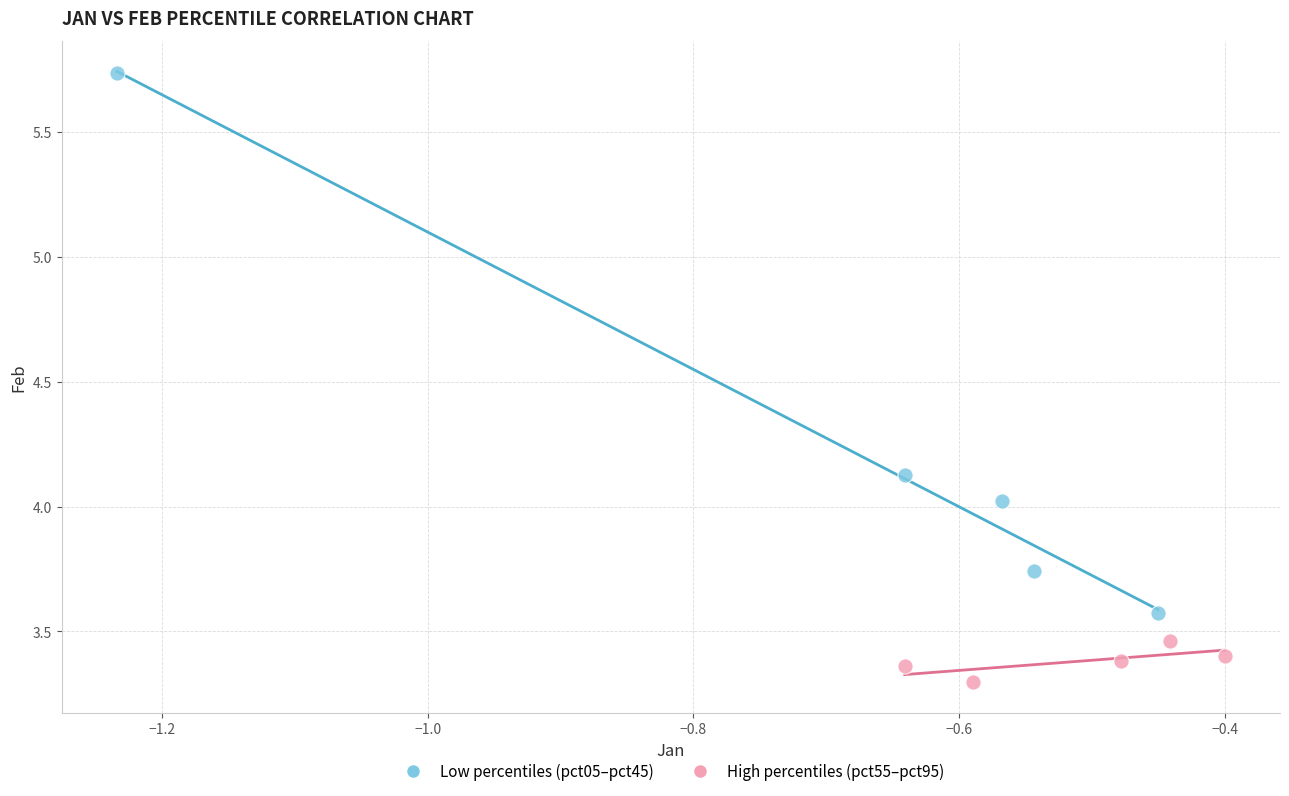

Which series has the largest Y range (max minus min)?

Low percentiles (pct05–pct45)